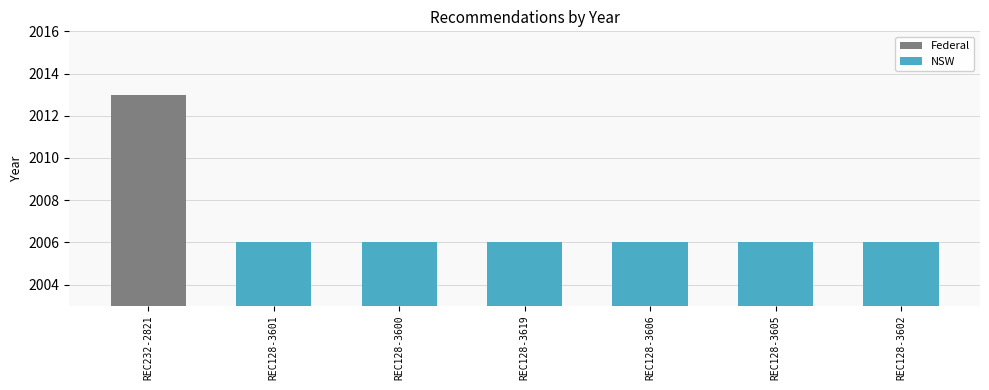

What is the sum of the values at REC232-2821 and REC128-3601?

4019